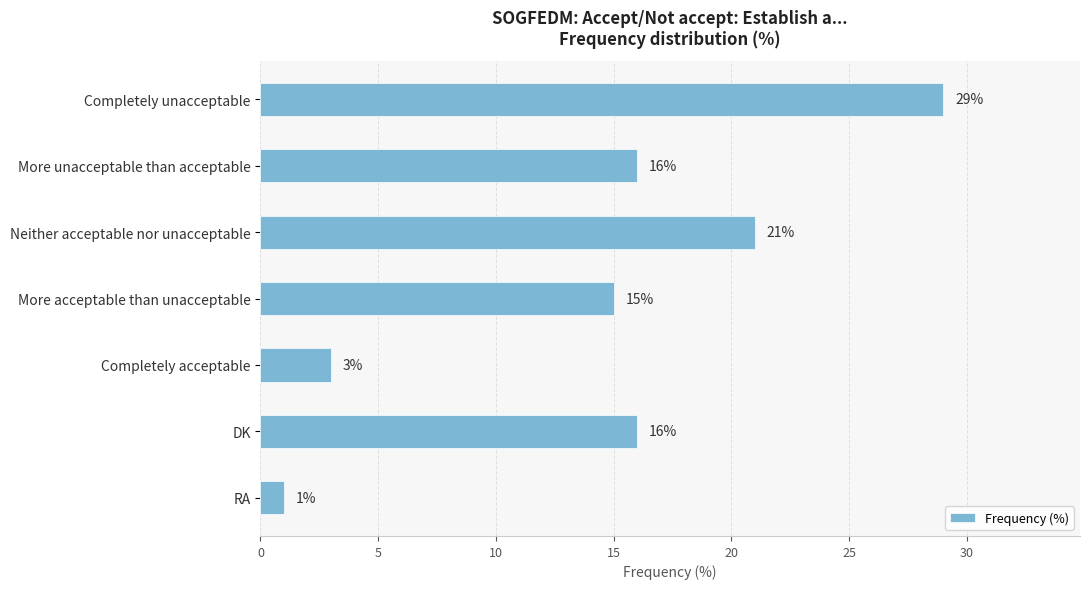

Is it true that the value at Neither acceptable nor unacceptable is 33?

False